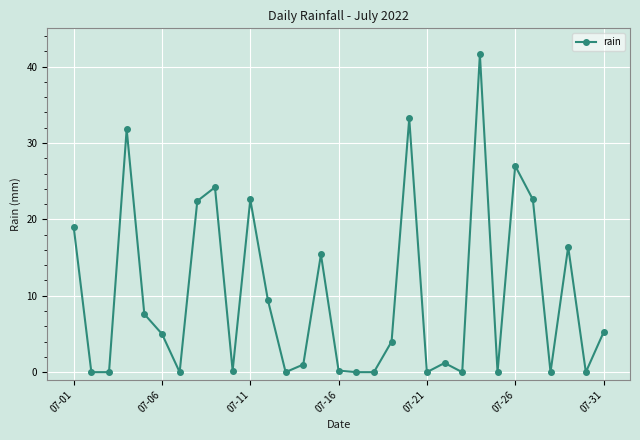

Count the number of data series in this chart.

1